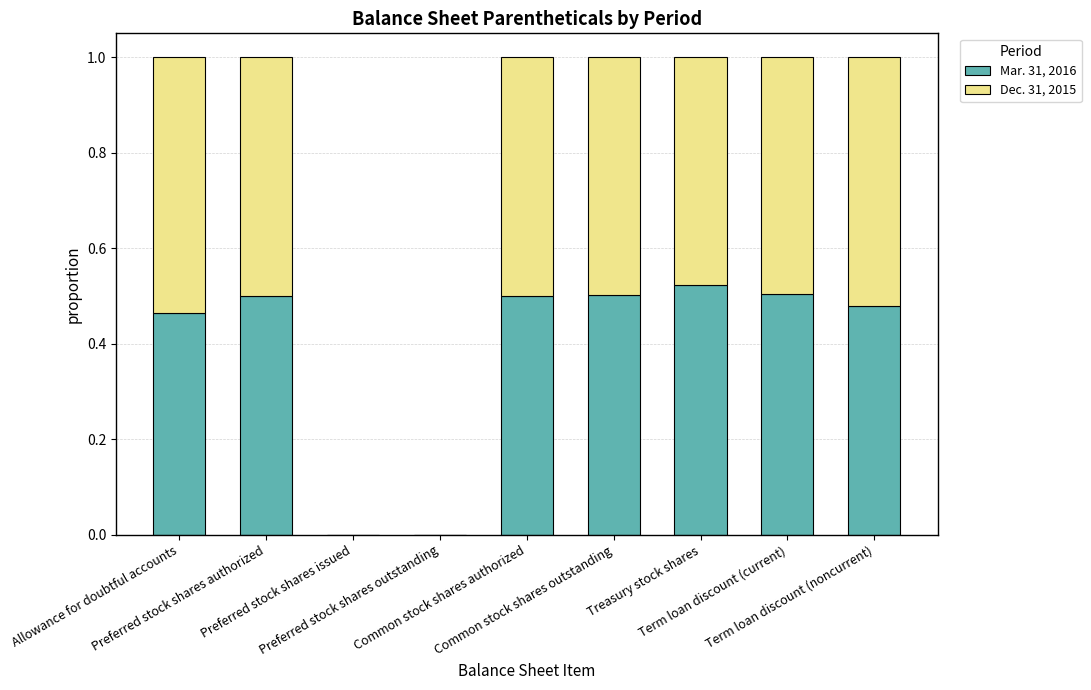

At Preferred stock shares outstanding, list the series in order from smallest to largest.

Mar. 31, 2016, Dec. 31, 2015